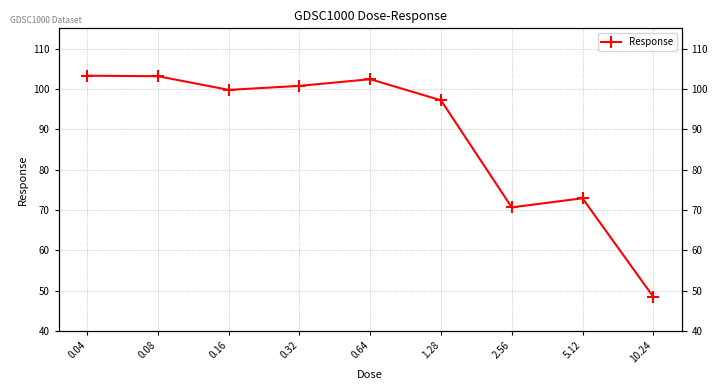

What is the value of the 6th point from the left?

97.2